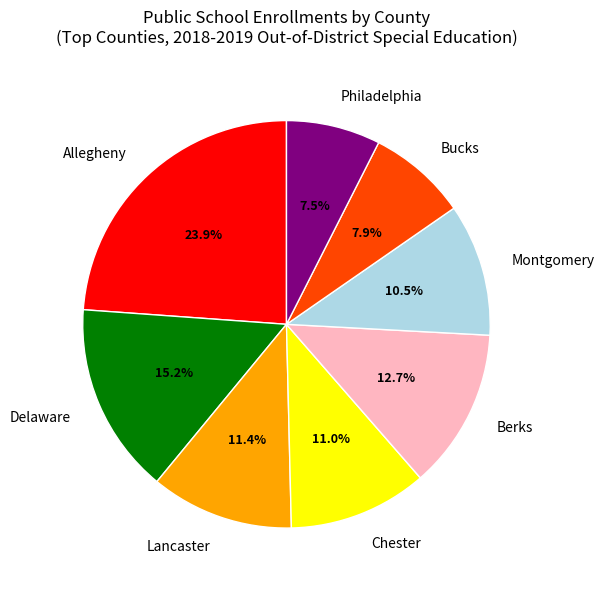

To the nearest percent, what is the average slice percentage?

12%